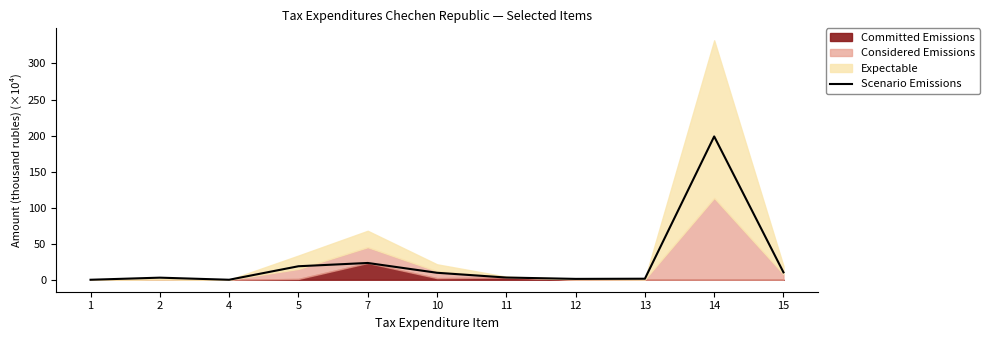

How many points are lower than both their immediate neighbors (excluding endpoints)?

2